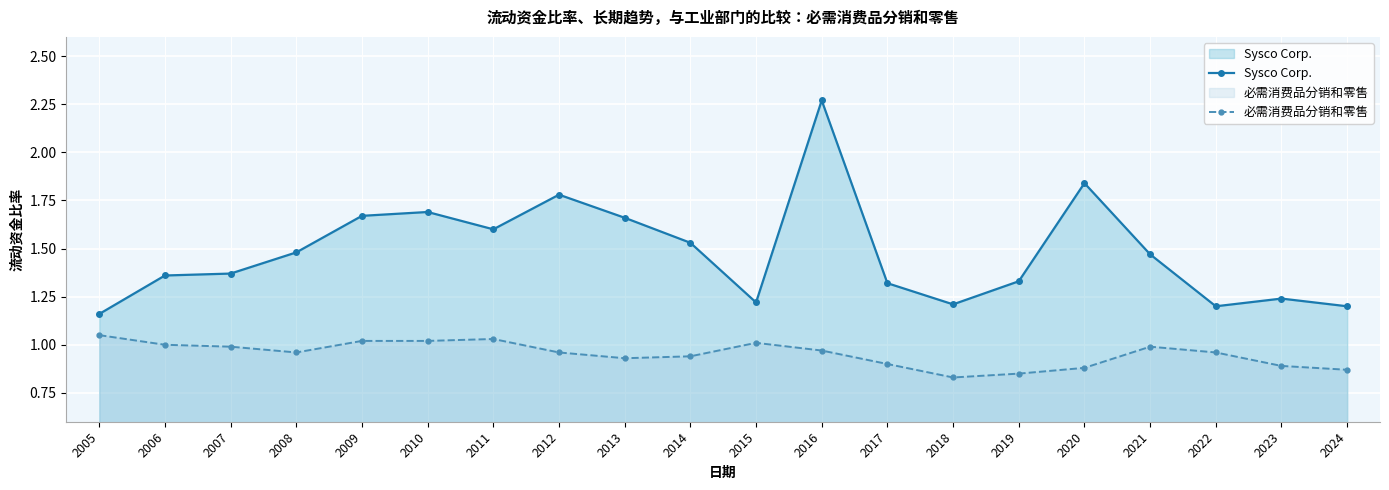

At which category is the sum across all series the highest?

2016